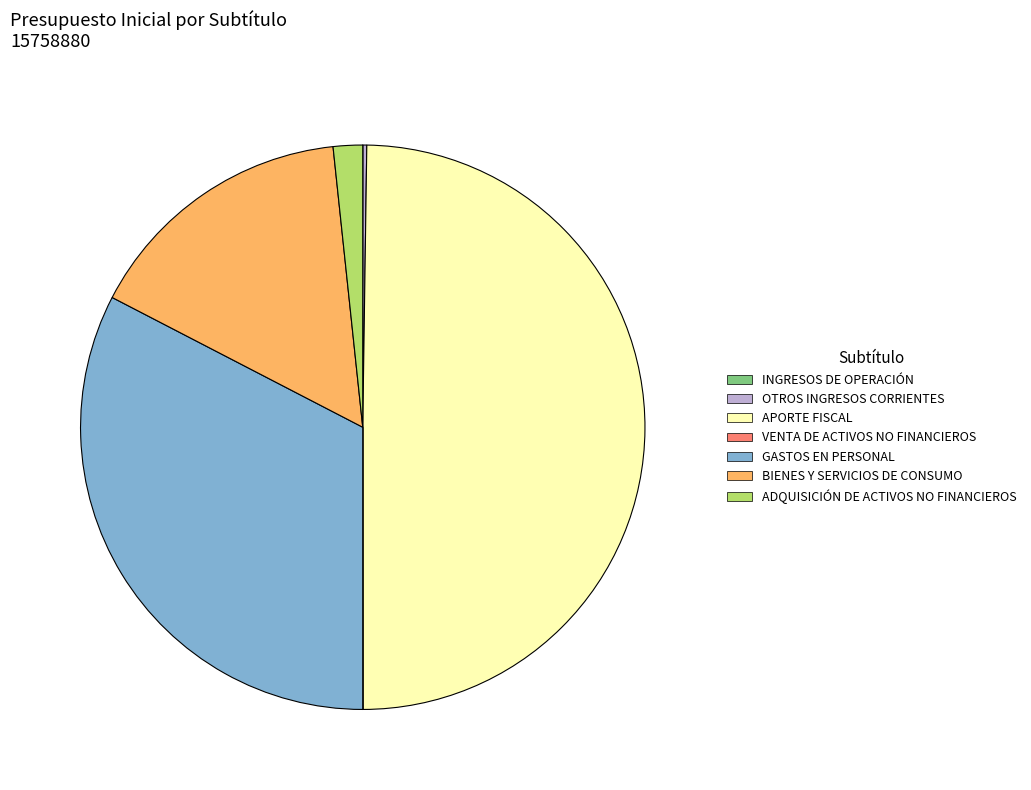

What is the largest slice in the pie chart?

APORTE FISCAL